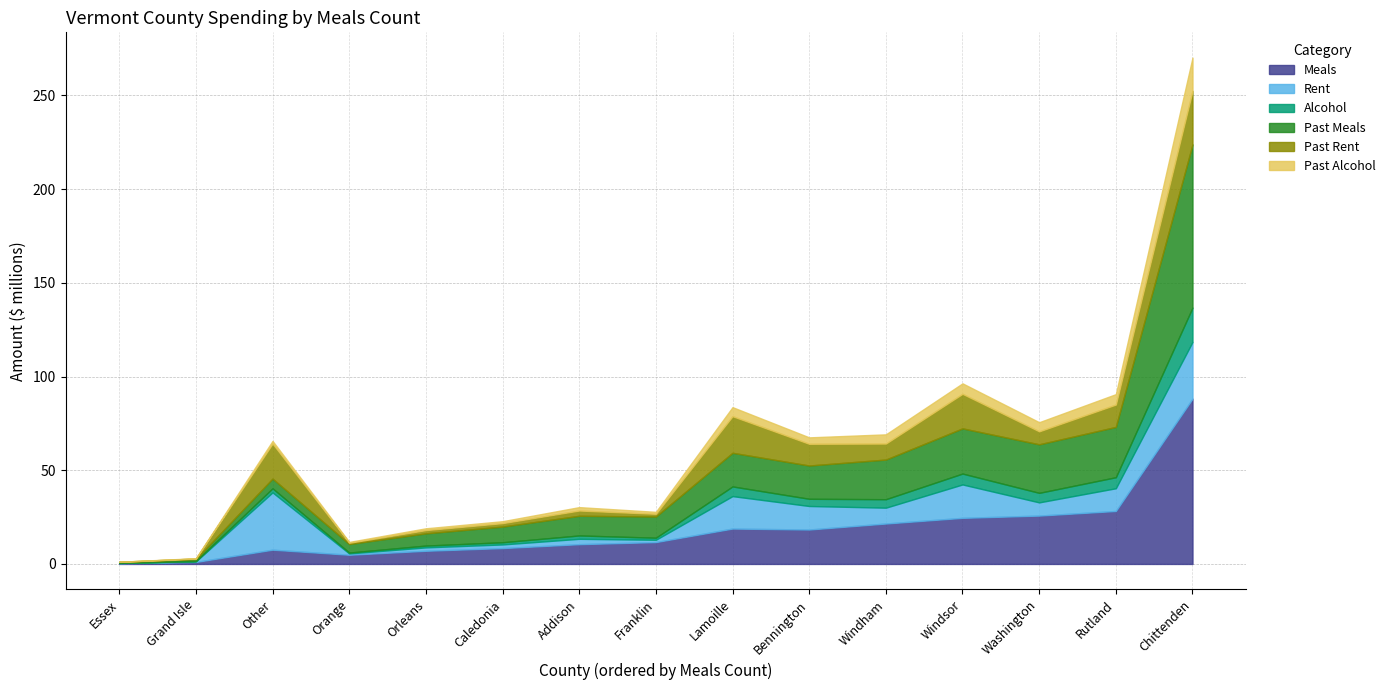

At which label does Past Alcohol reach its peak?

Chittenden